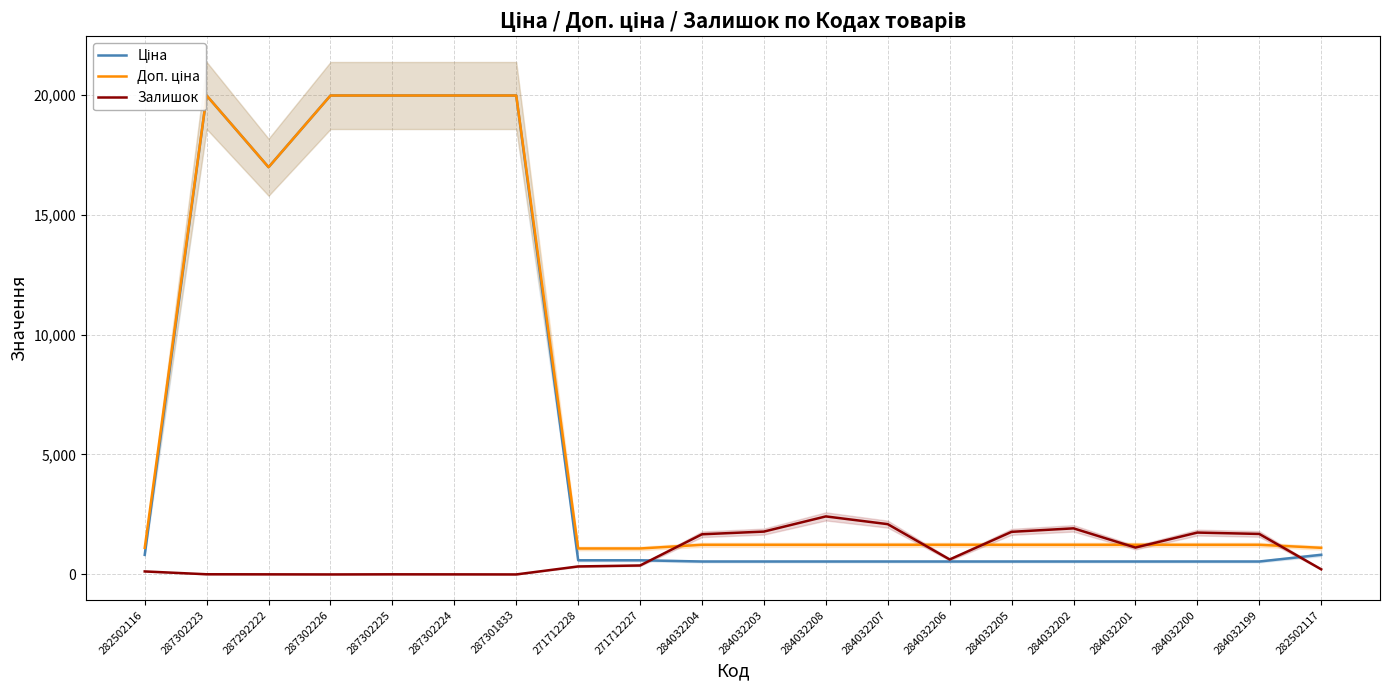

What position from the left is 284032208?

12